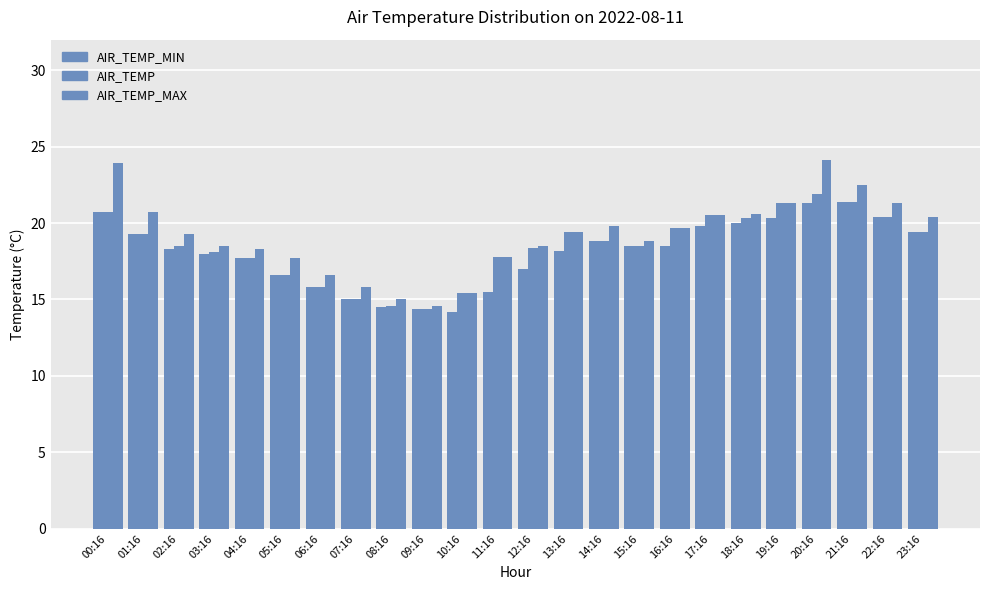

At which label is AIR_TEMP_MAX closest to 19?

15:16